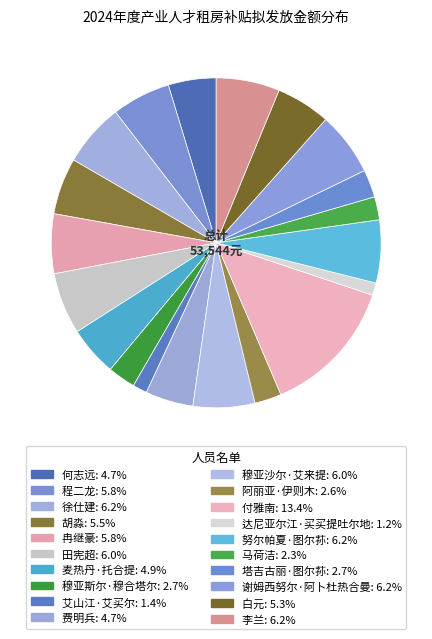

To the nearest percent, what is the average slice percentage?

5%